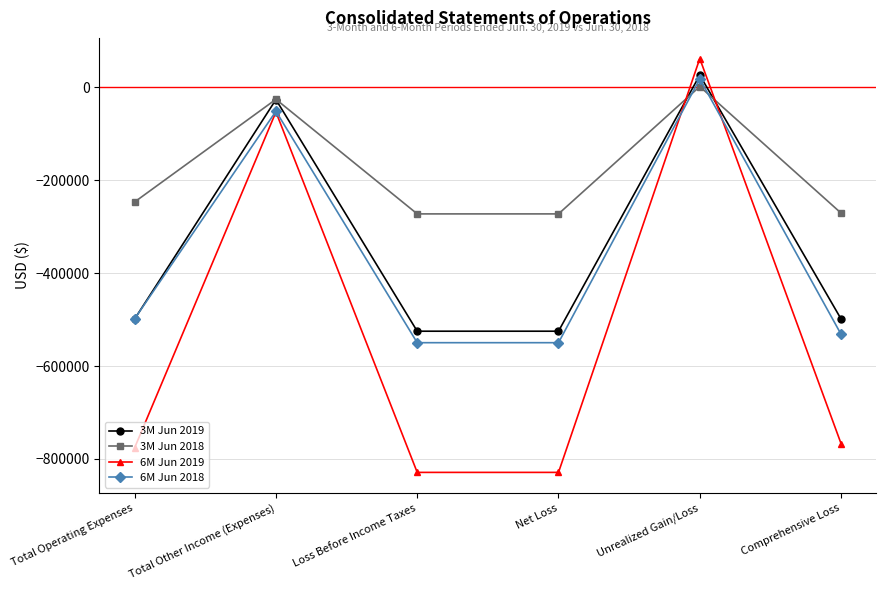

Between which two adjacent categories do 6M Jun 2018 and 3M Jun 2019 first intersect?

Total Operating Expenses and Total Other Income (Expenses)